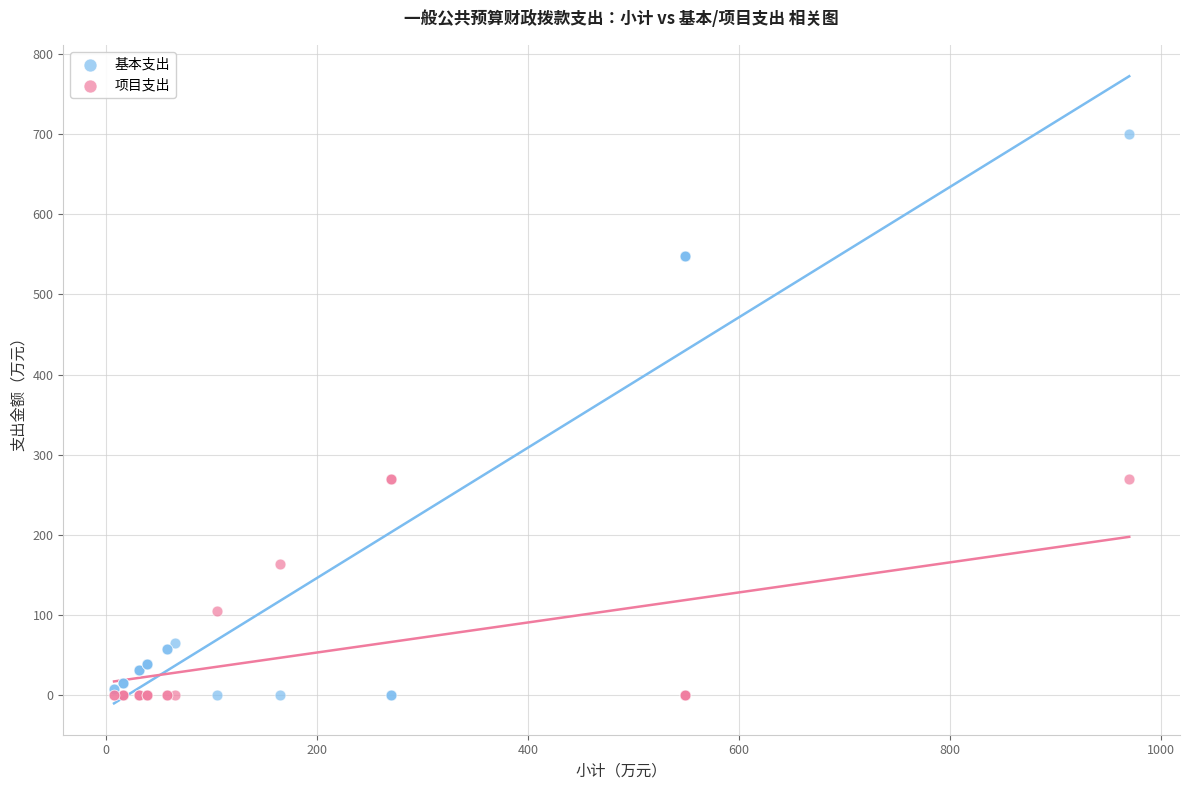

Which series contains the highest Y value?

基本支出